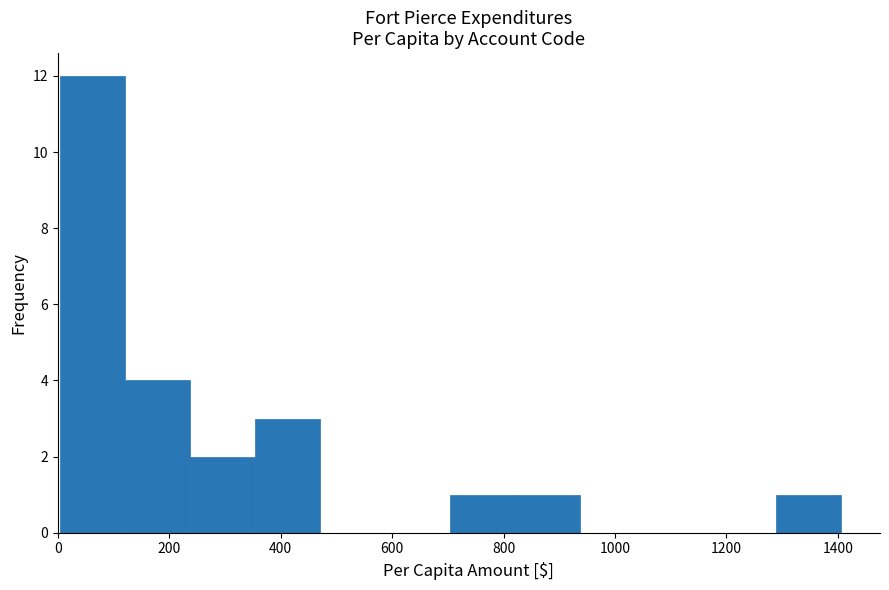

Reading left to right, transcribe this chart: for each bar, give the range it covers on the x-axis and its height. Neither the bar edges nor the heights are printed on the chart, so give them approximately, as read against the axes.

0 to 120: 12
120 to 240: 4
240 to 360: 2
360 to 480: 3
480 to 580: 0
580 to 700: 0
700 to 820: 1
820 to 940: 1
940 to 1060: 0
1060 to 1180: 0
1180 to 1280: 0
1280 to 1400: 1